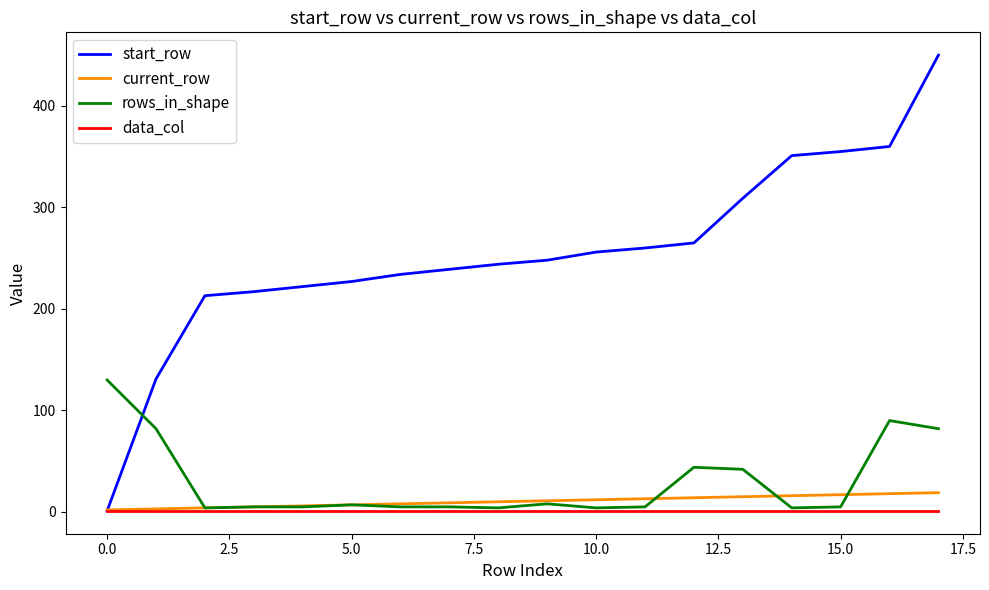

What is the smallest value displayed?

1